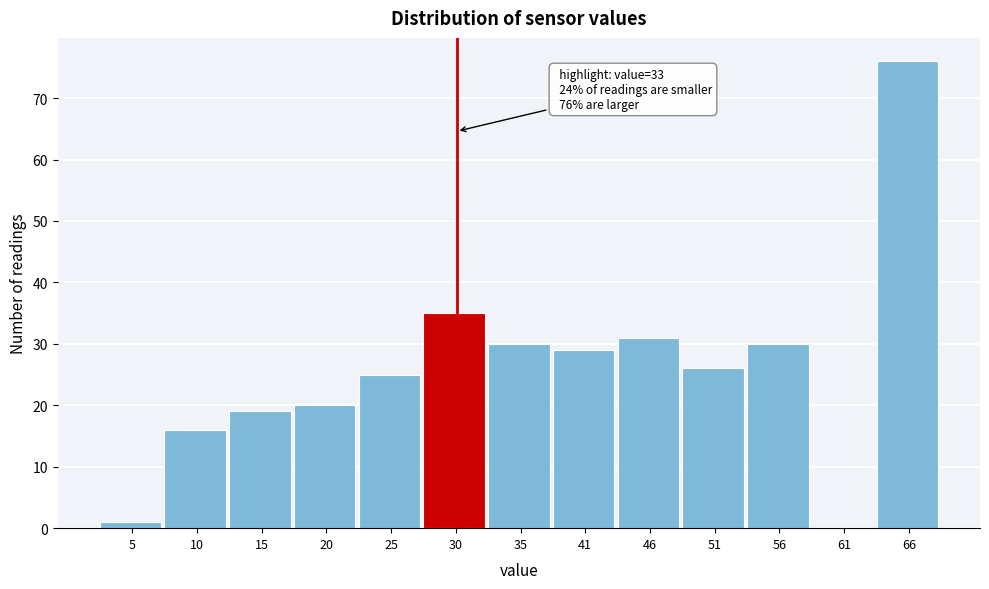

What is the sum of all values?

338